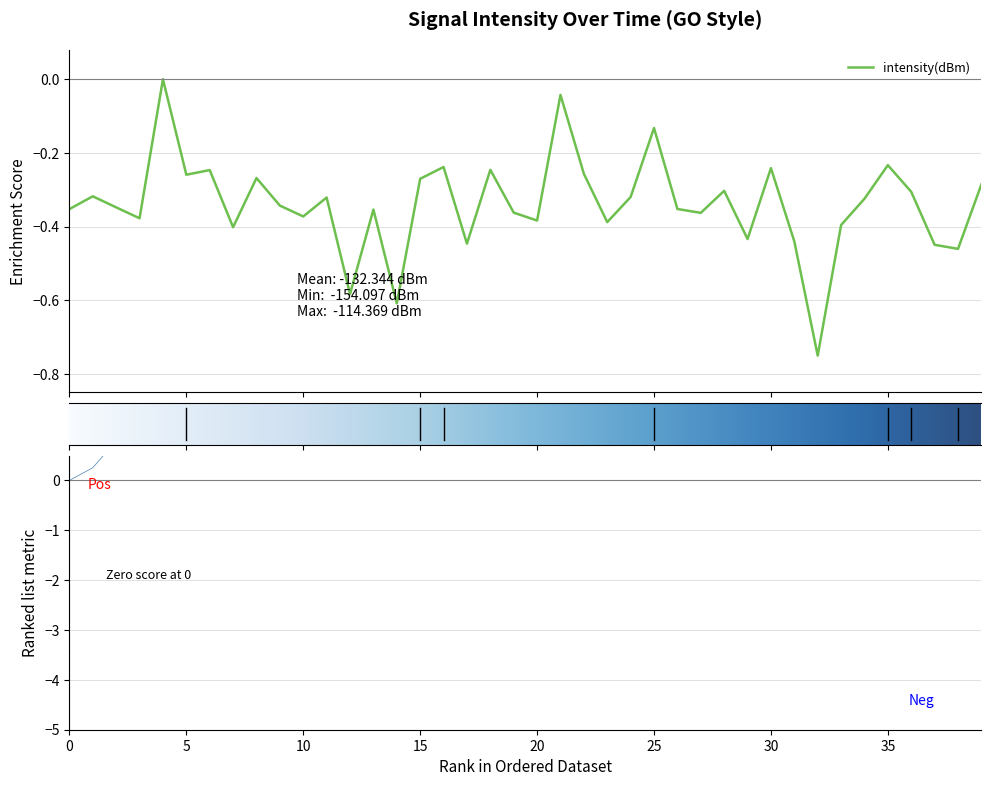

The chart shows a value of -0.1 at 11. True or false?

False